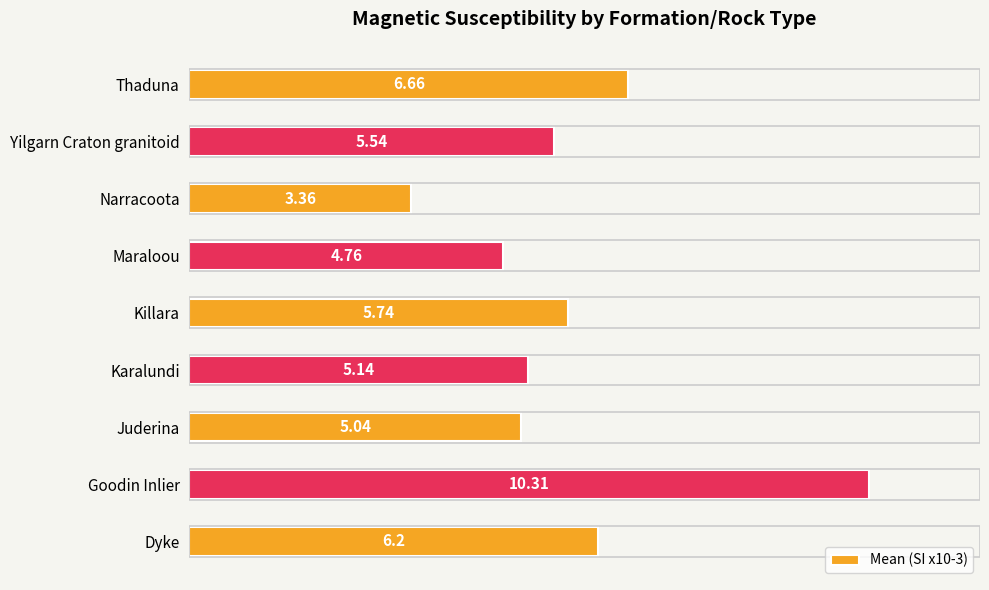

Which has a higher value, Narracoota or Thaduna?

Thaduna